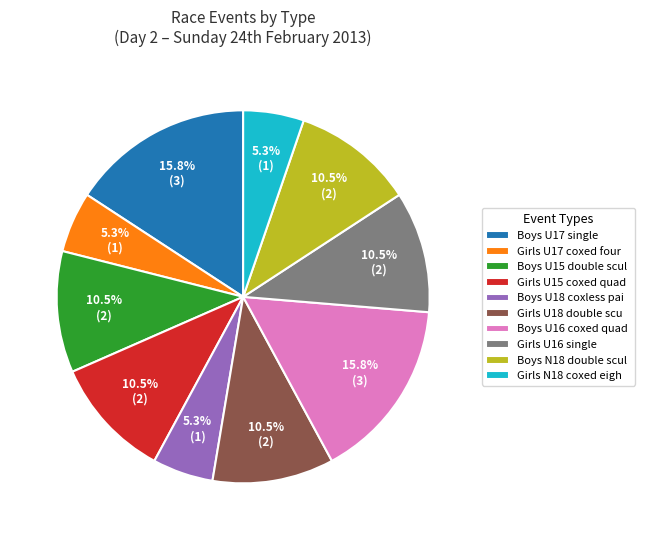

Is the sum of Boys N18 double scul and Girls U17 coxed four greater than half?

No